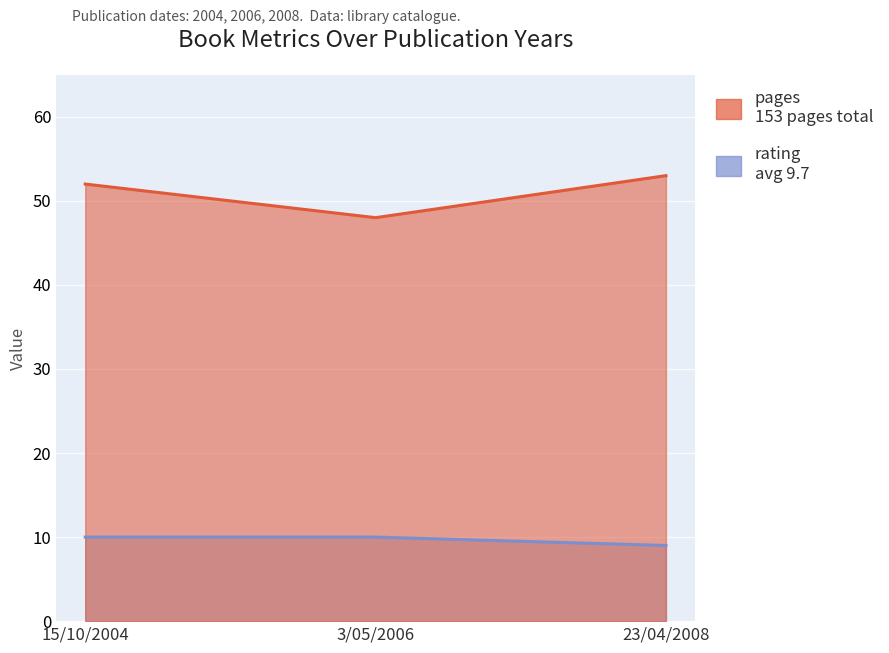

What is the average value of the rating series?

10